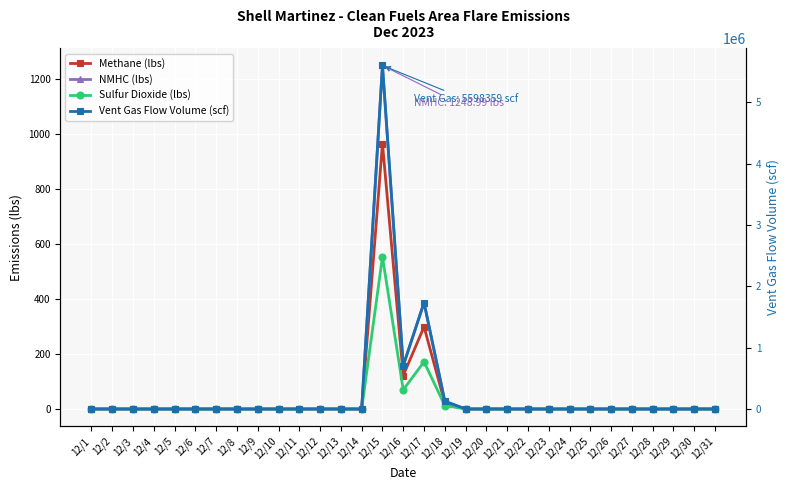

At which label does NMHC (lbs) reach its minimum?

12/1